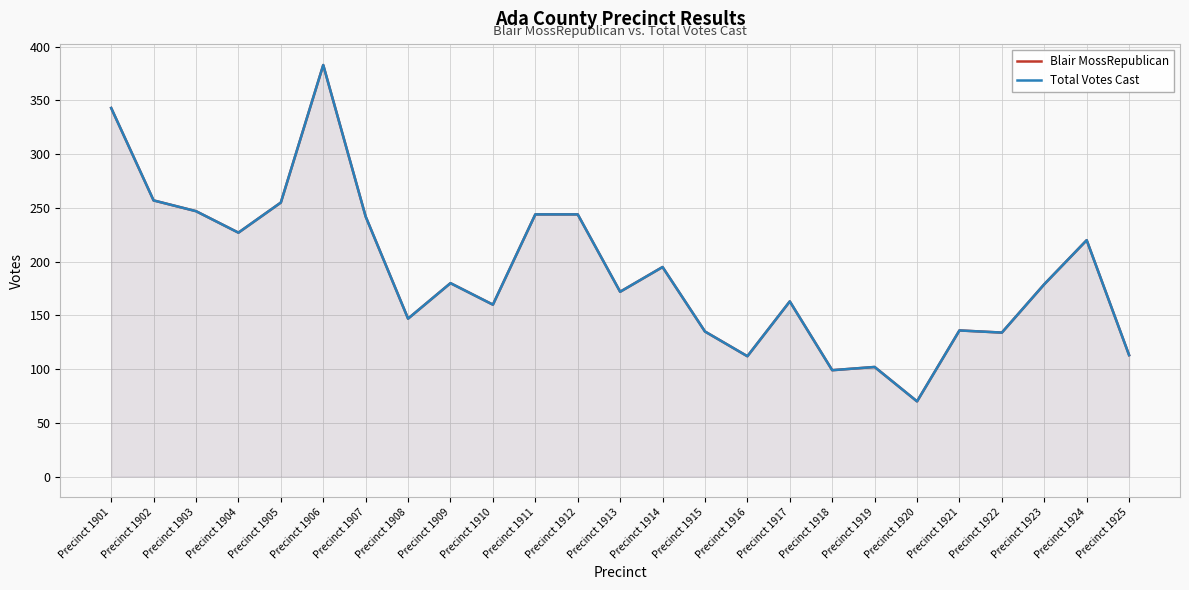

In Total Votes Cast, how many points are higher than both neighbors (excluding endpoints)?

7